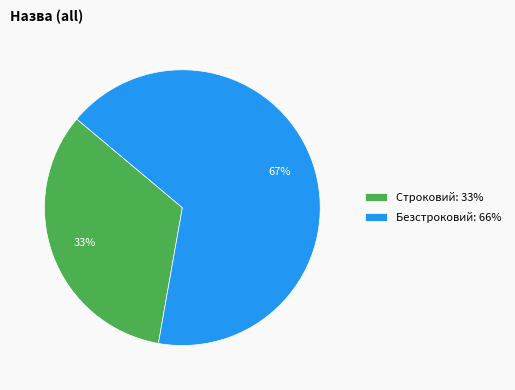

Combined, do Безстроковий: 66% and Строковий: 33% account for over 50%?

Yes